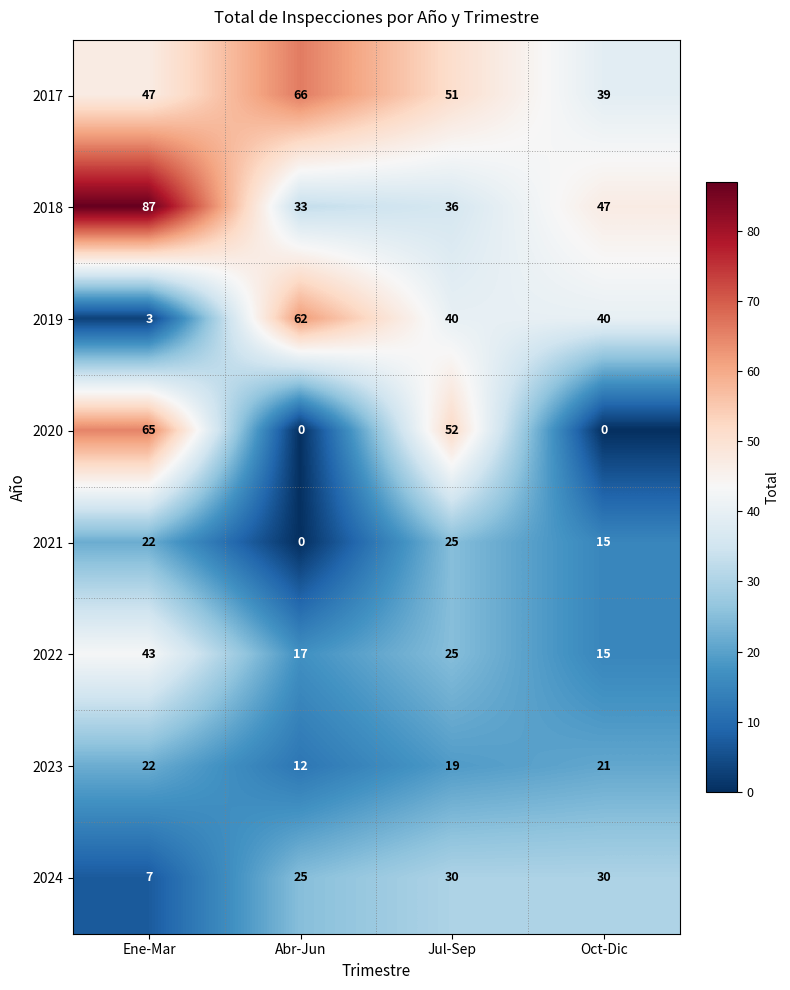

Count the 2023 values in the range 19 to 22.

3